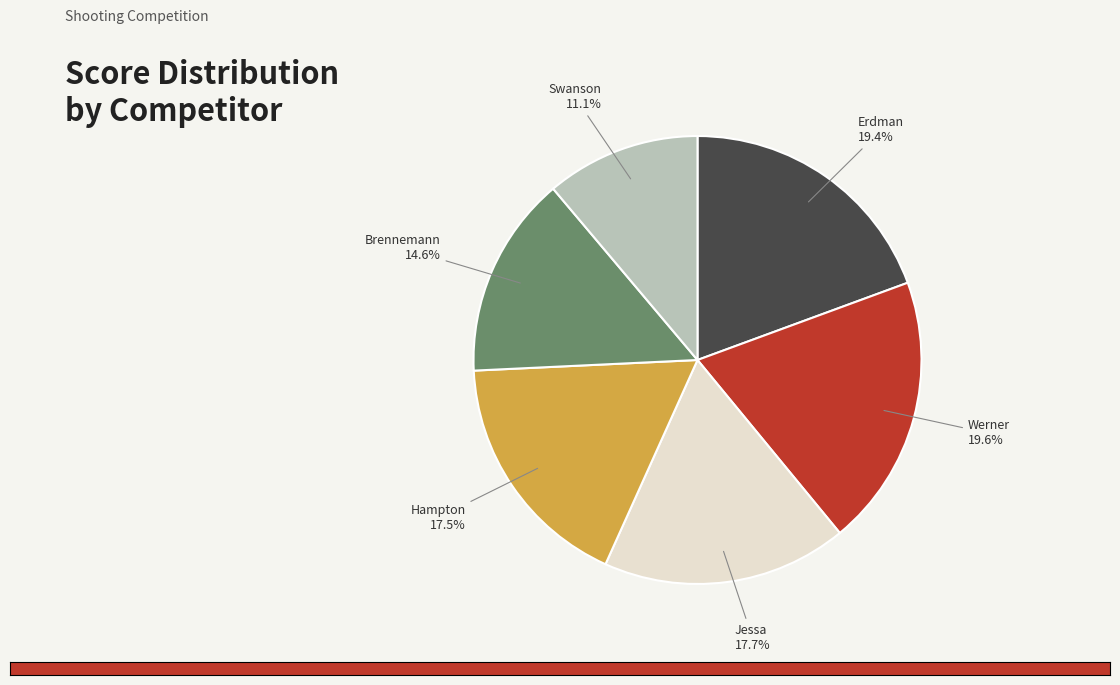

Is there a majority slice in this chart?

No